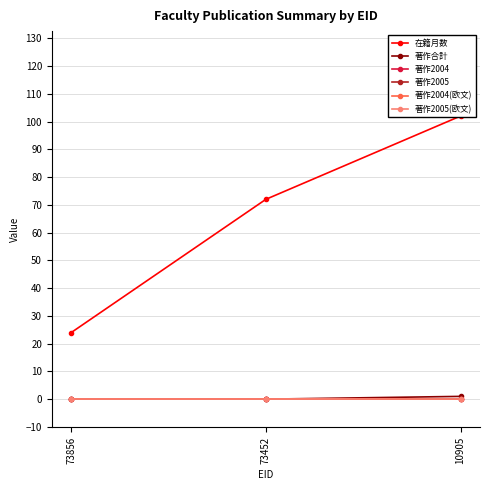

Count the number of categories in the chart.

3